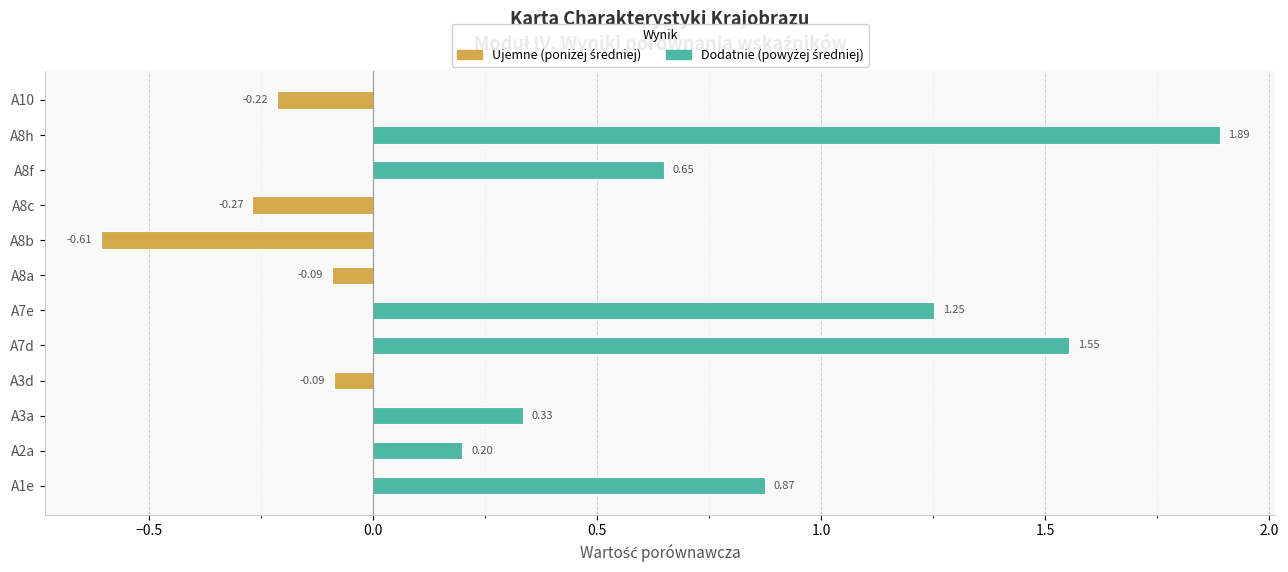

What is the total value across all series at A3a?

0.3